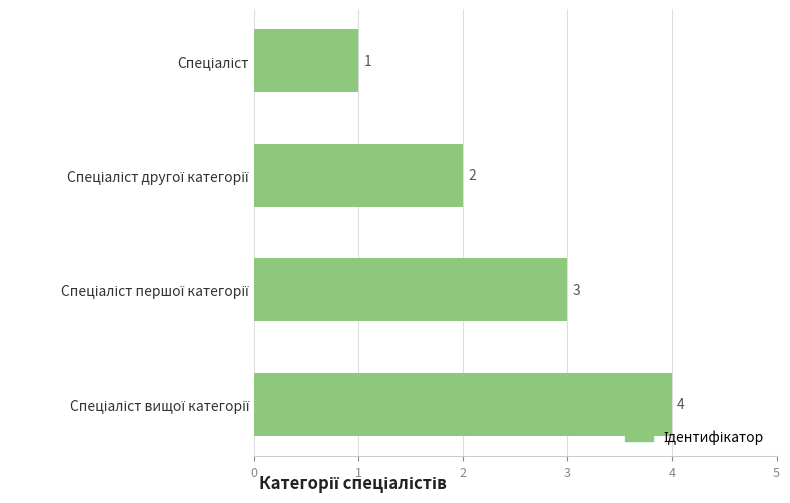

What is the greatest value displayed?

4